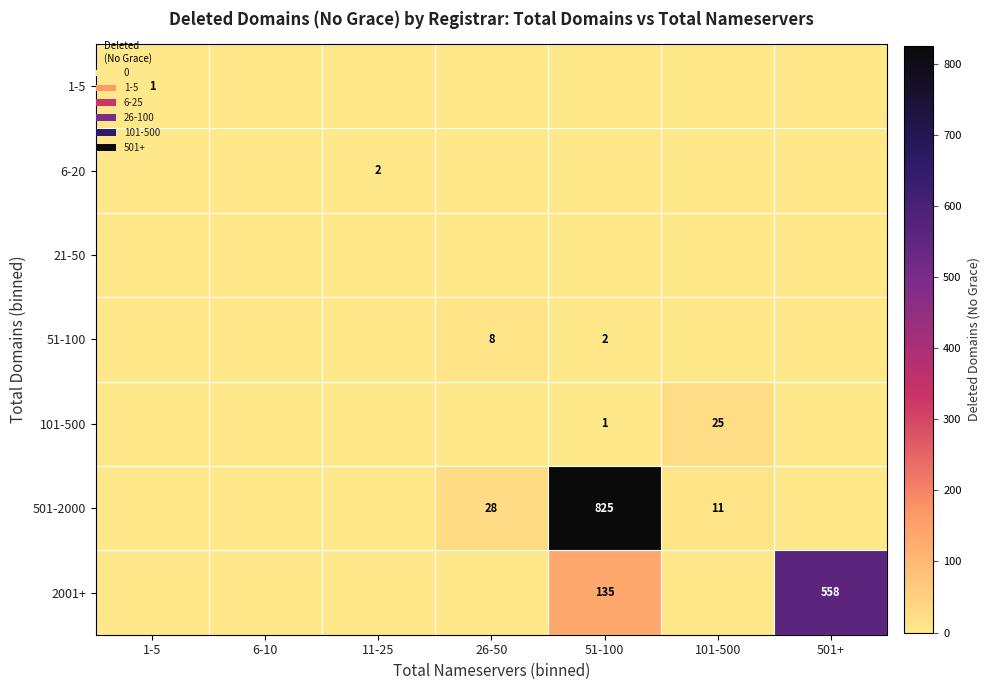

Is it true that 101-500 equals 25 at 101-500?

True